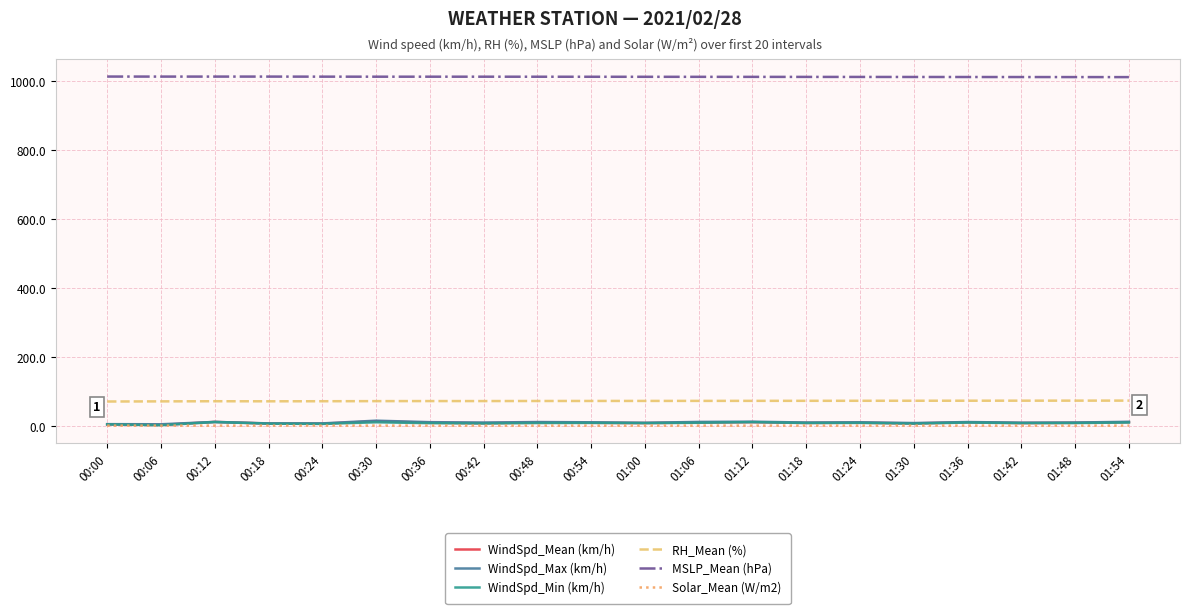

True or false: MSLP_Mean (hPa) and WindSpd_Min (km/h) intersect in this chart.

False